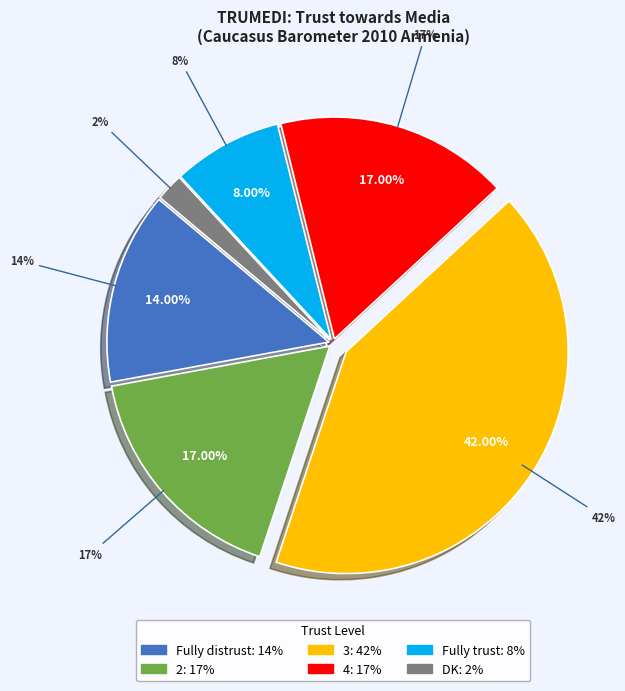

What is the largest slice in the pie chart?

3